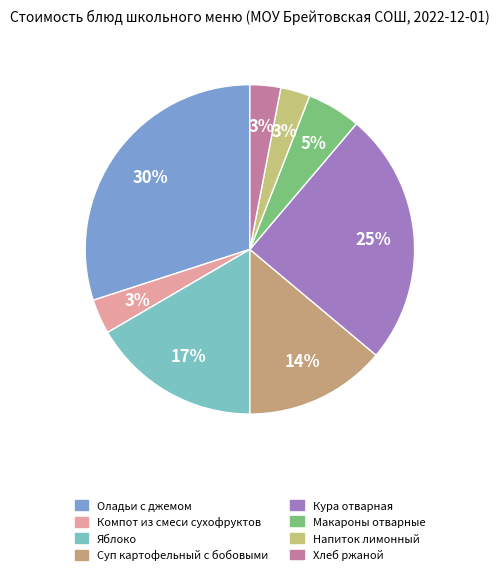

How many segments does this pie chart have?

8